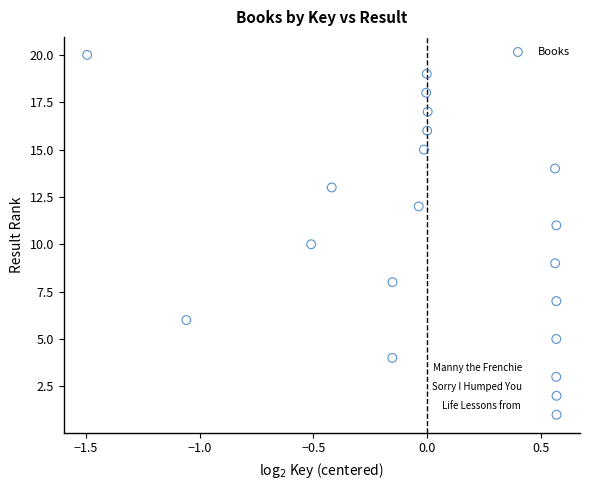

What is the range of Y values (max minus min)?

19